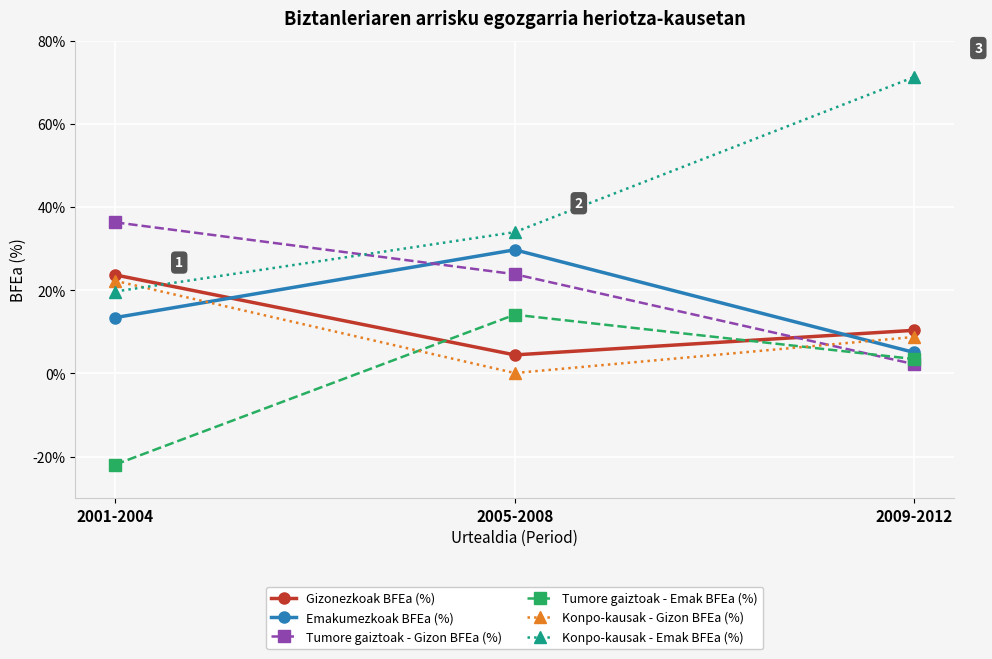

What position from the right is 2005-2008?

2